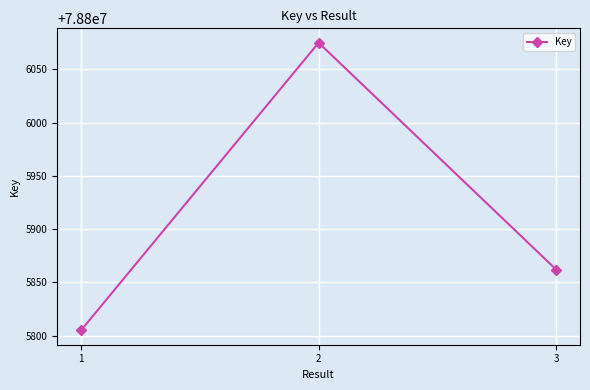

The chart shows a value of 78805862 at 3. True or false?

True